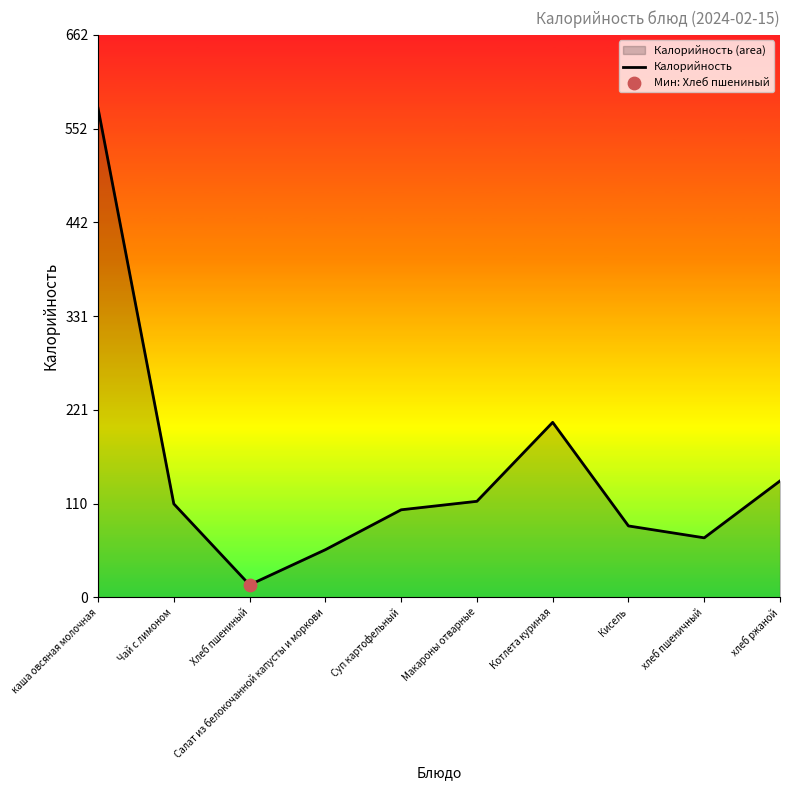

Which has a higher value, Кисель or Суп картофельный?

Суп картофельный